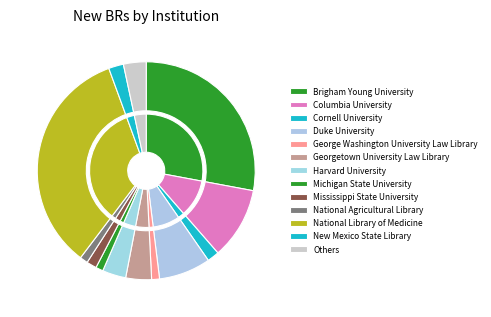

Is Harvard University Harvard-Yenching the majority of the pie?

No